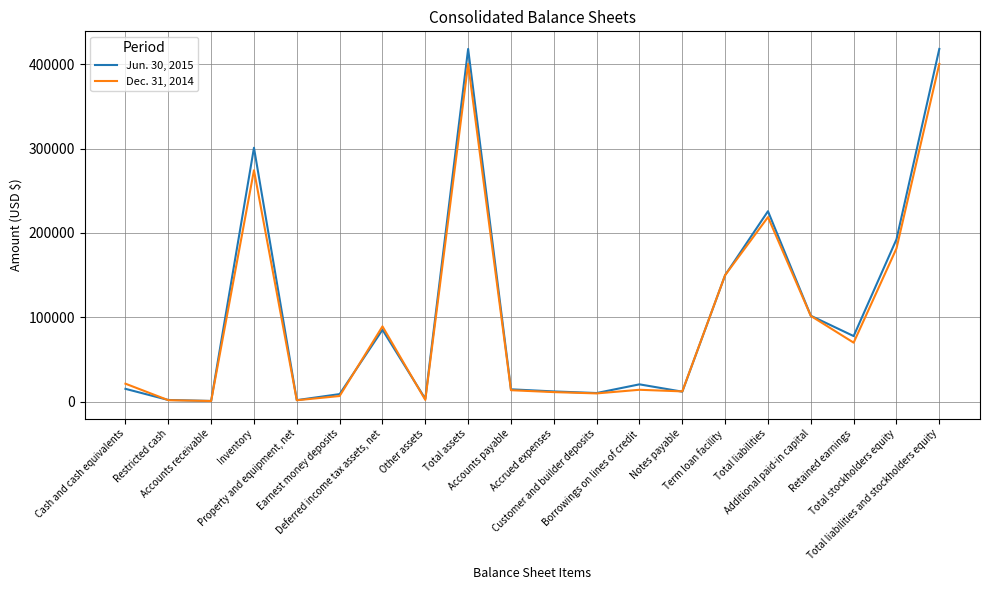

What is the difference between the Dec. 31, 2014 values at Accounts payable and Total stockholders equity?

168046